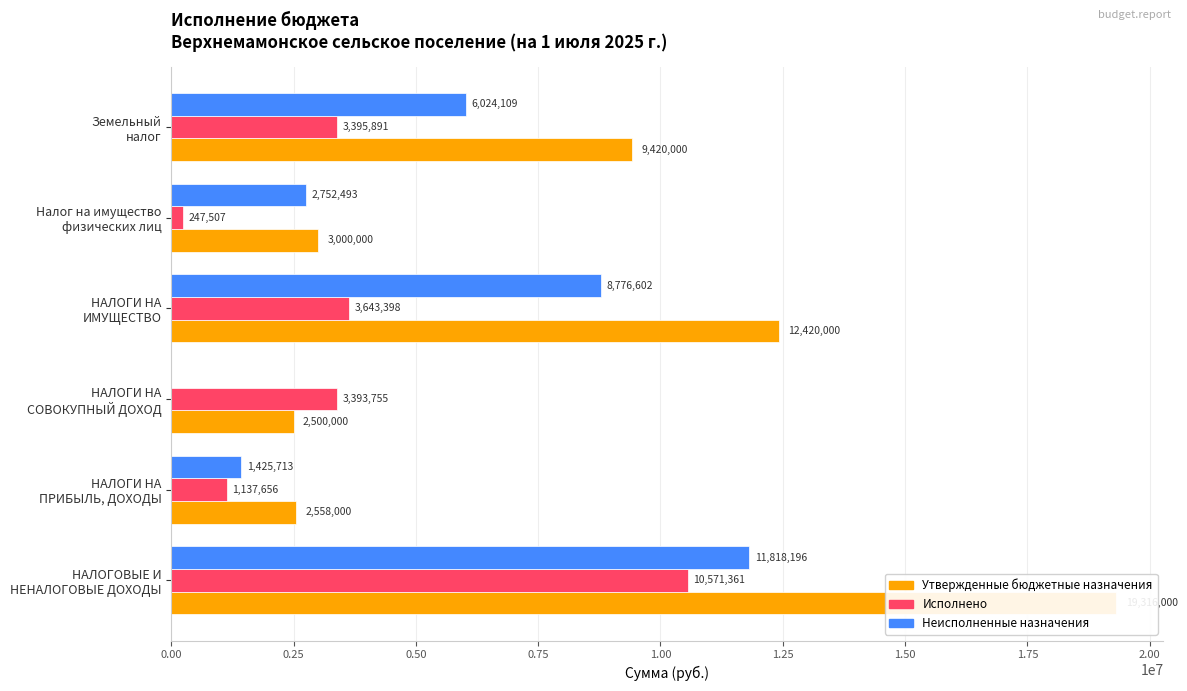

How many bars are there in each group?

3